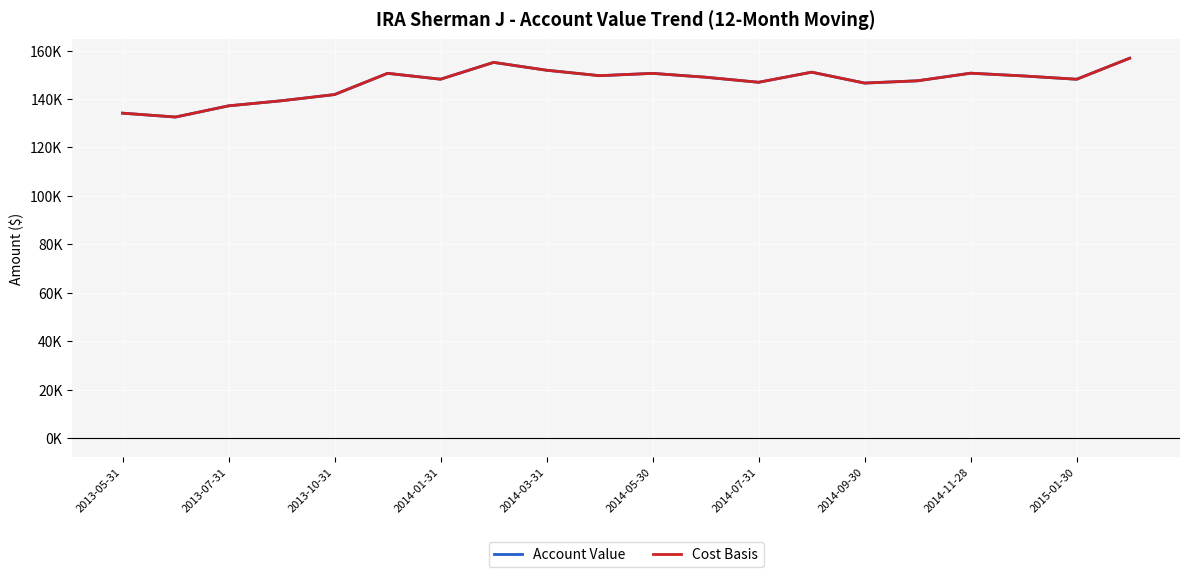

Is this an area chart (filled region under the line)?

No